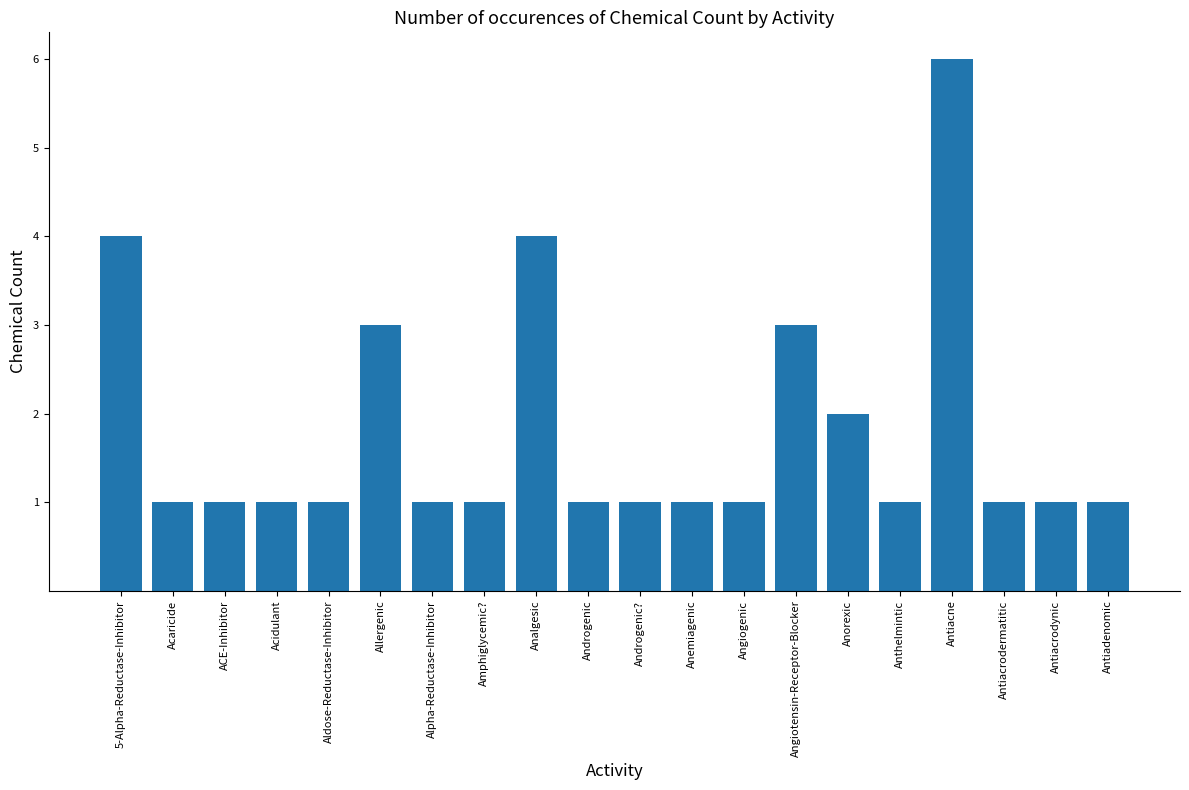

Is it true that the value at Antiacne is 6?

True